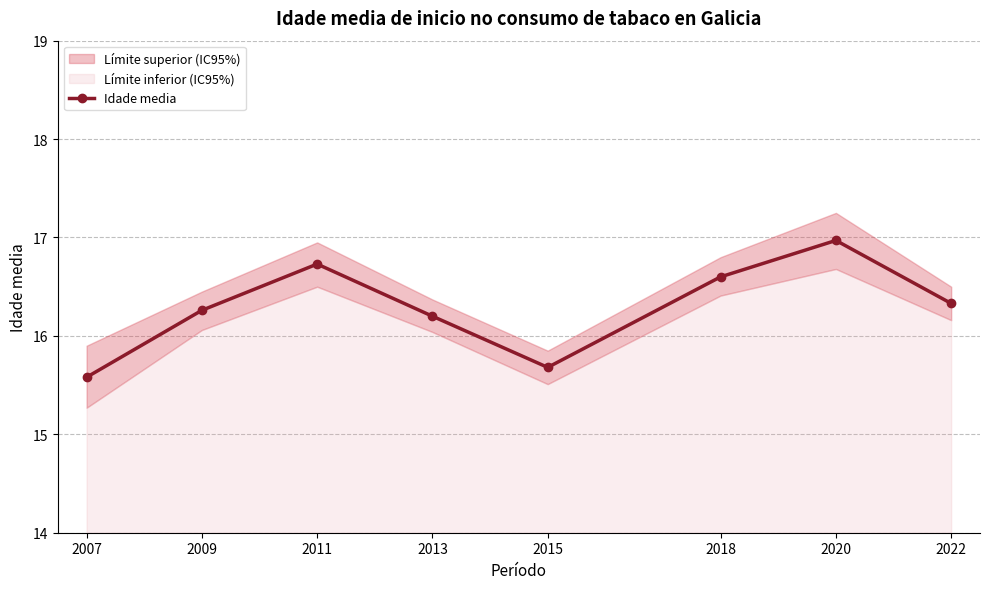

Rank the categories by value from lowest to highest.

2007, 2015, 2013, 2009, 2022, 2018, 2011, 2020